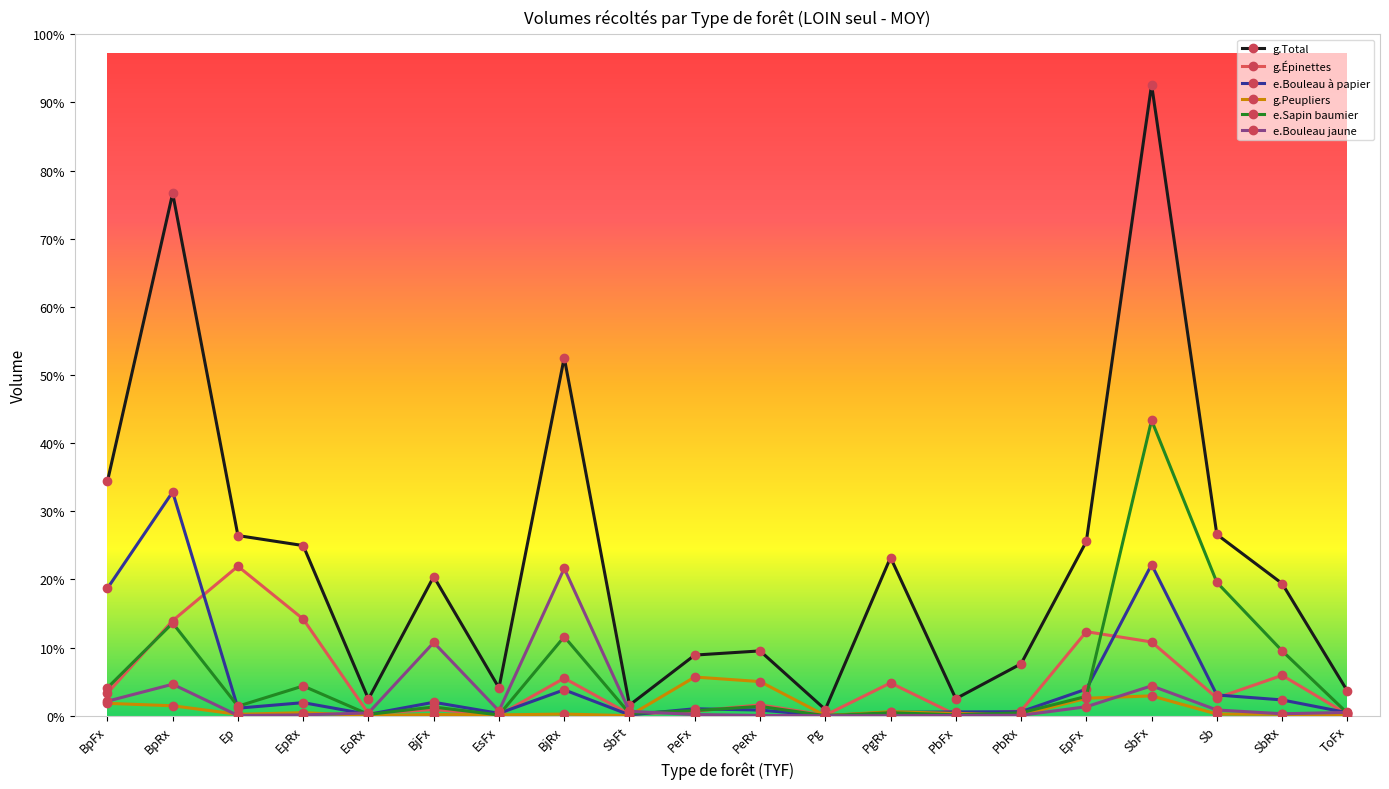

Is this an area chart (filled region under the line)?

No